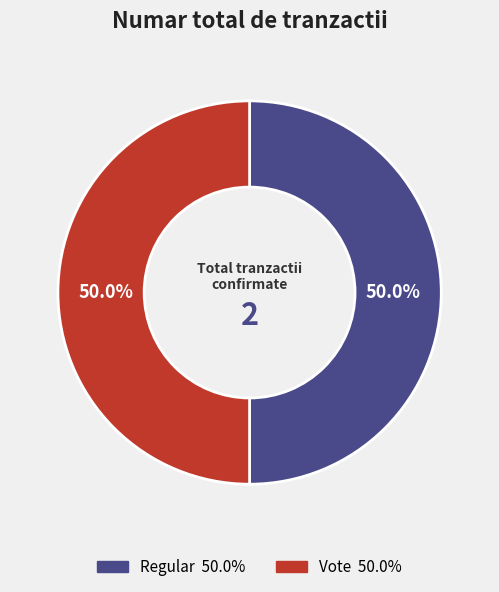

Combined, what portion of the pie is Vote and Regular?

100.0%